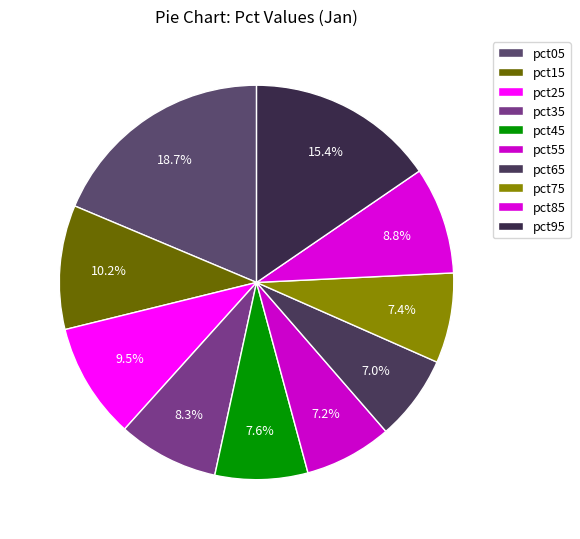

Count the number of slices in the pie.

10